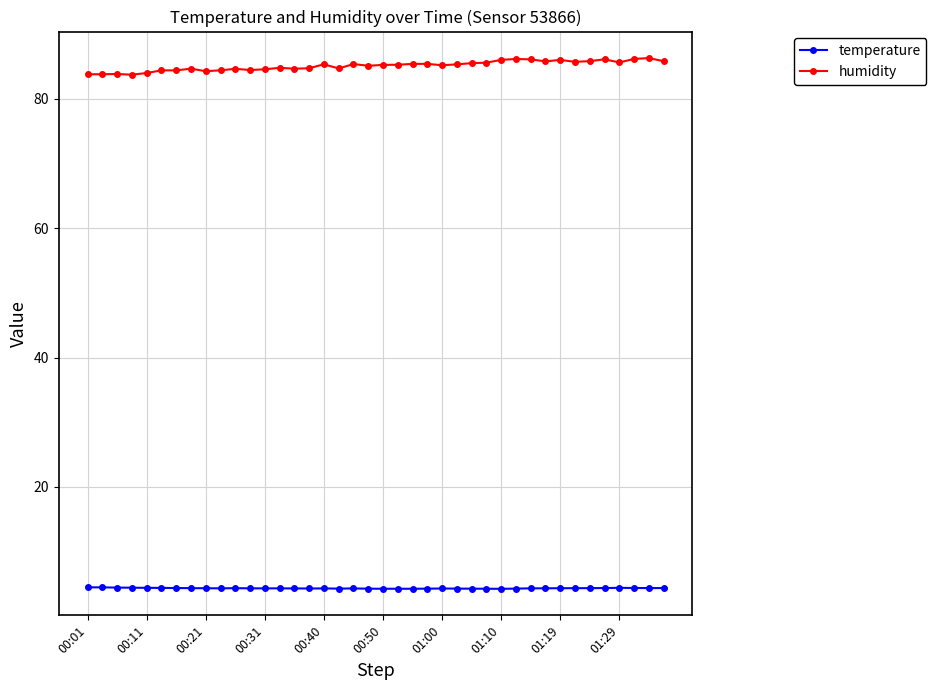

At how many categories does at least one series exceed 35?

40